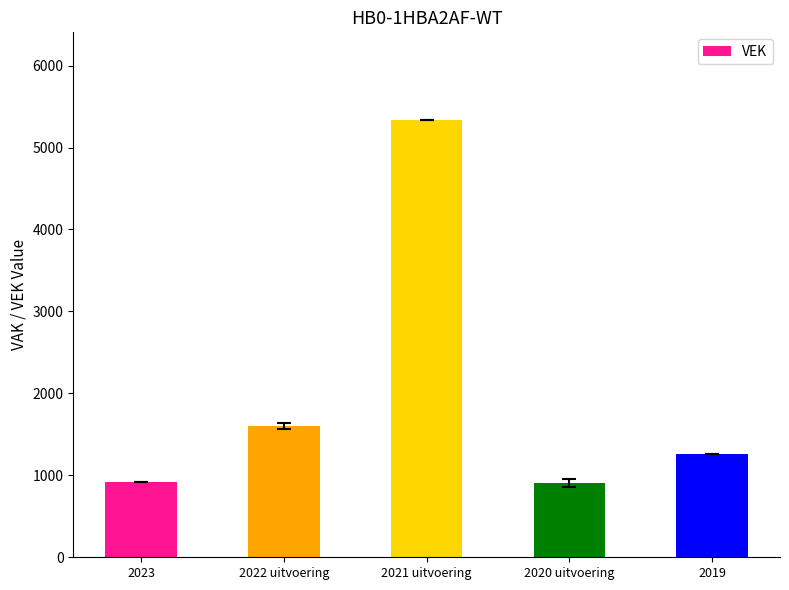

Which has a higher value, 2022 uitvoering or 2021 uitvoering?

2021 uitvoering